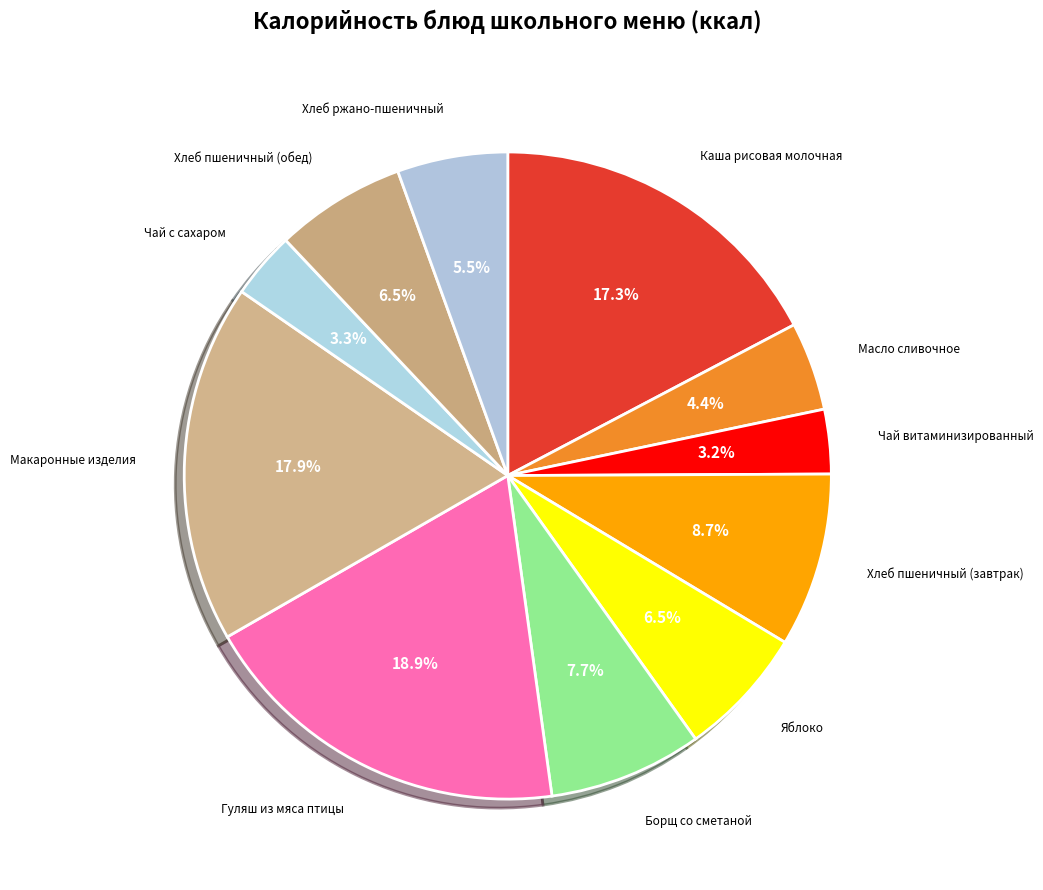

What percentage is the Чай с сахаром slice, to the nearest percent?

3%